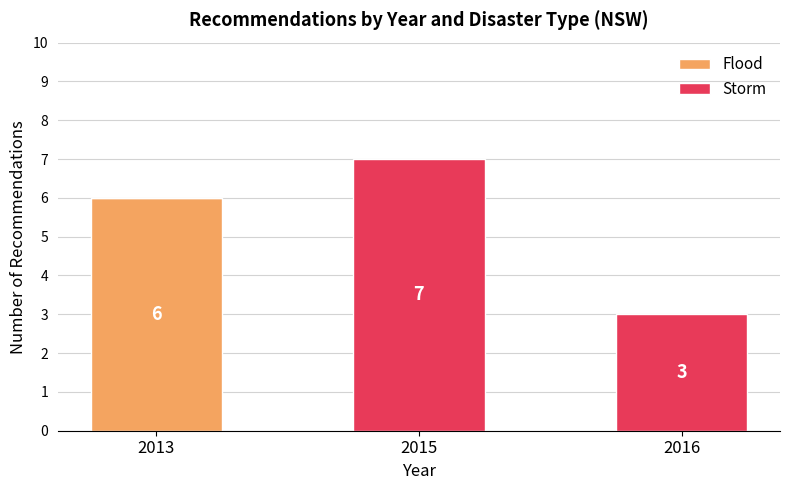

The Flood series shows 2 at 2015. True or false?

False